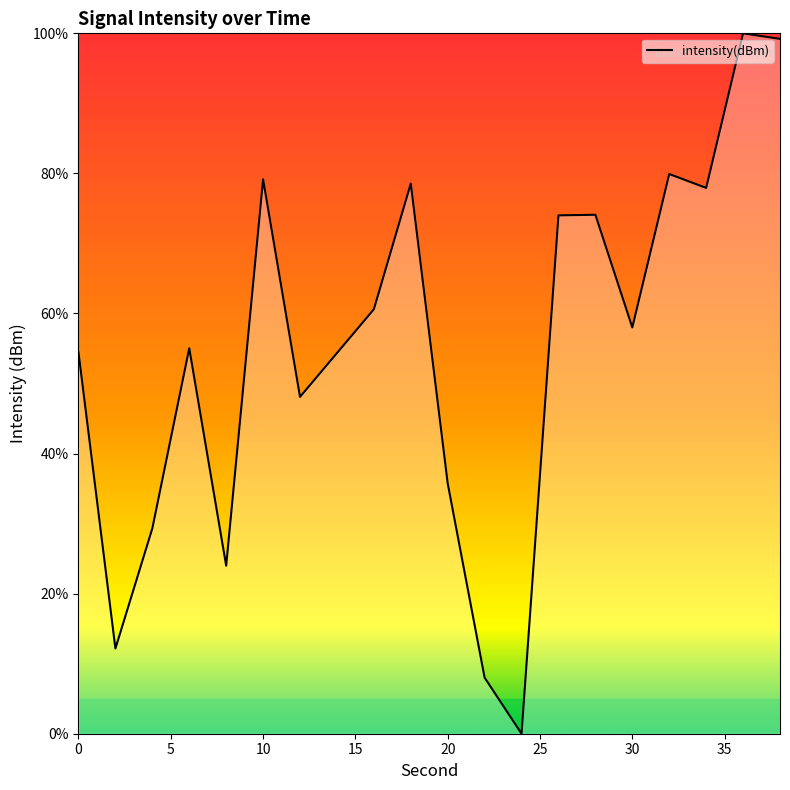

What is the maximum value shown in the chart?

100.0